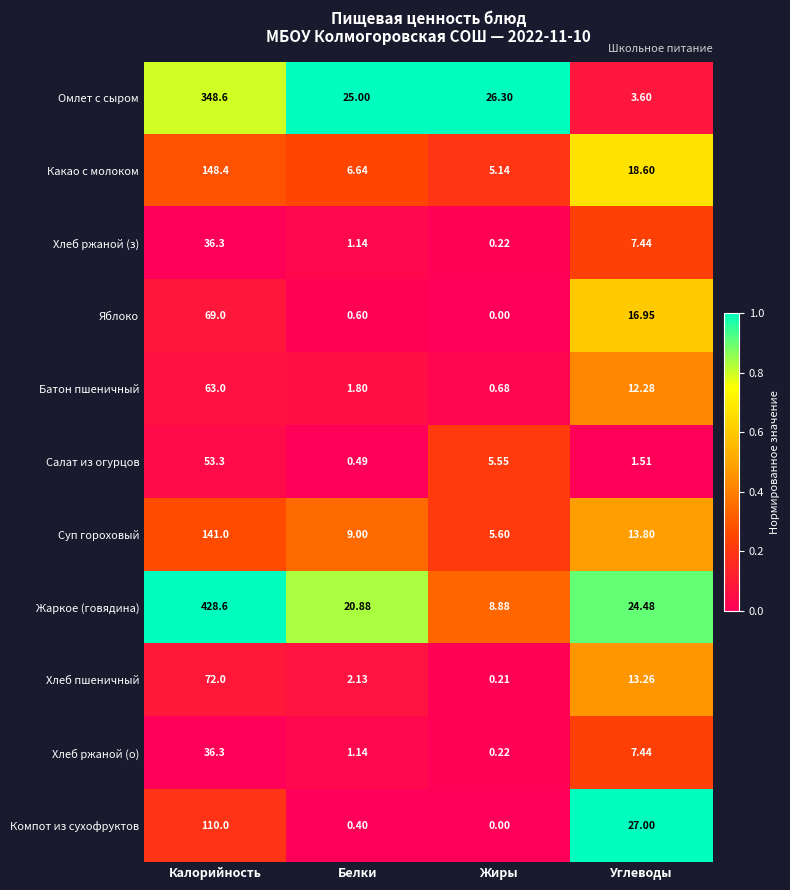

Which label corresponds to the largest value in the chart?

Калорийность